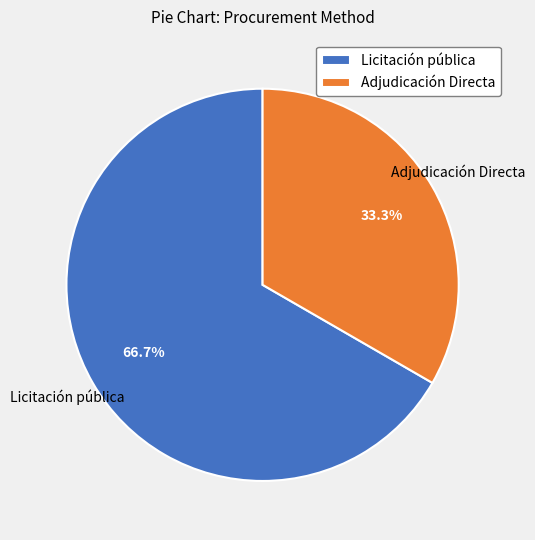

Approximately how many times larger is the value at Adjudicación Directa compared to Licitación pública?

0.5